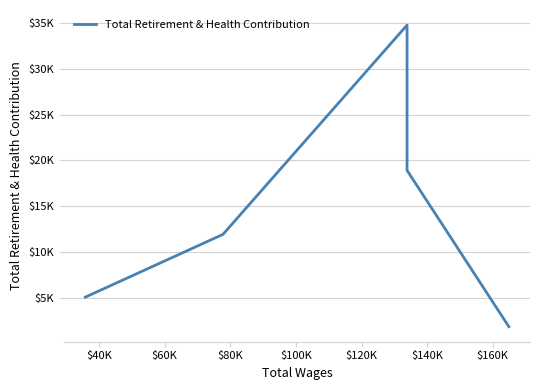

What is the sum of the values at $100K and $80K?

20767